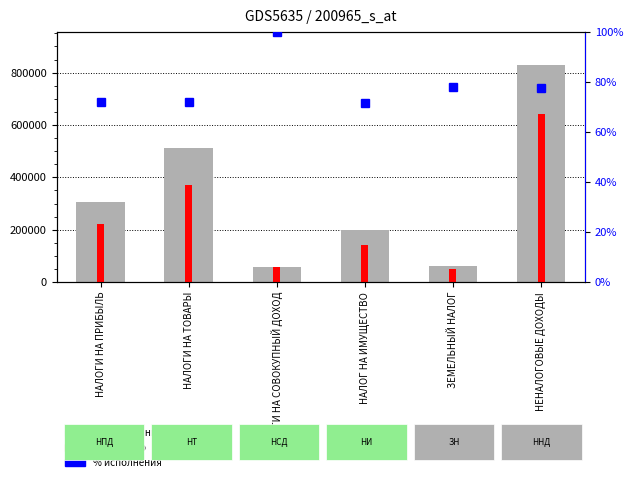

What is the label of the 1st bar from the left?

НАЛОГИ НА ПРИБЫЛЬ